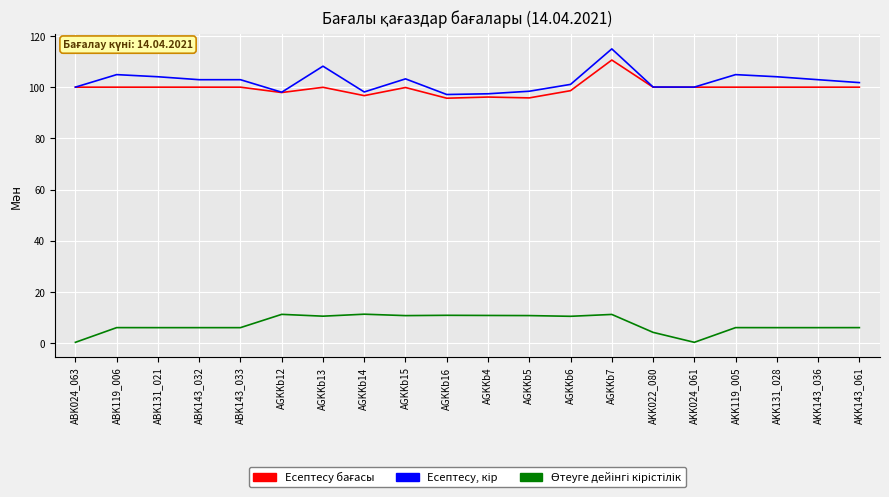

What is the difference between the highest and lowest values at AGKKb6?

90.6